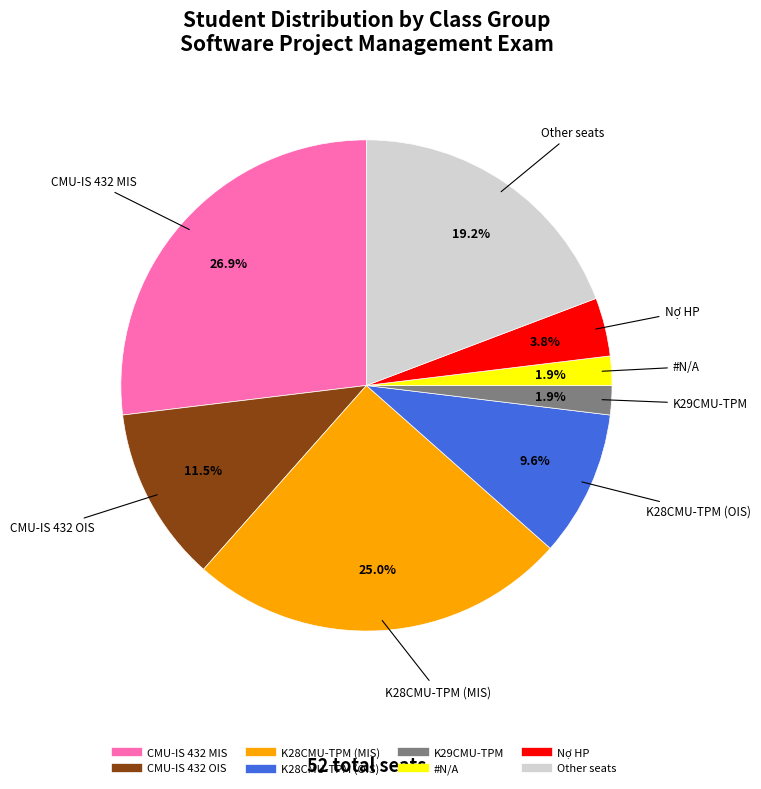

Is there a majority slice in this chart?

No